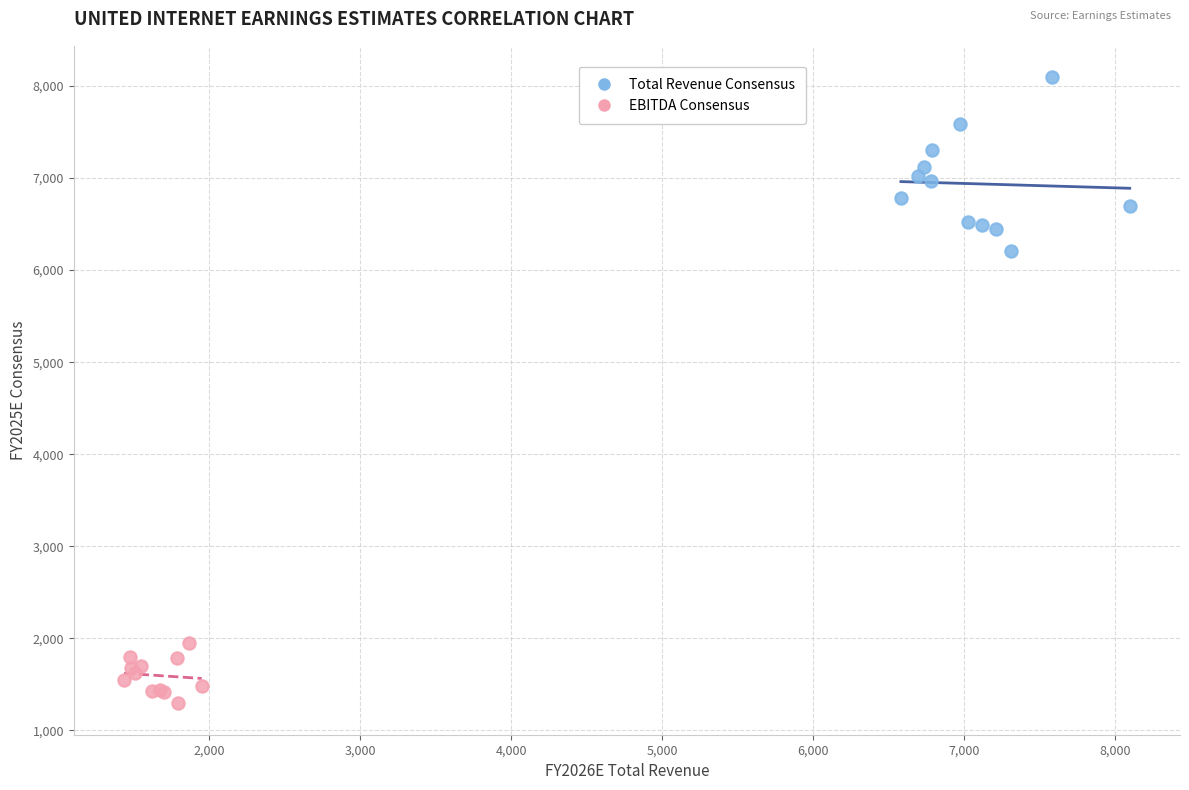

Which series has the widest spread of Y values?

Total Revenue Consensus